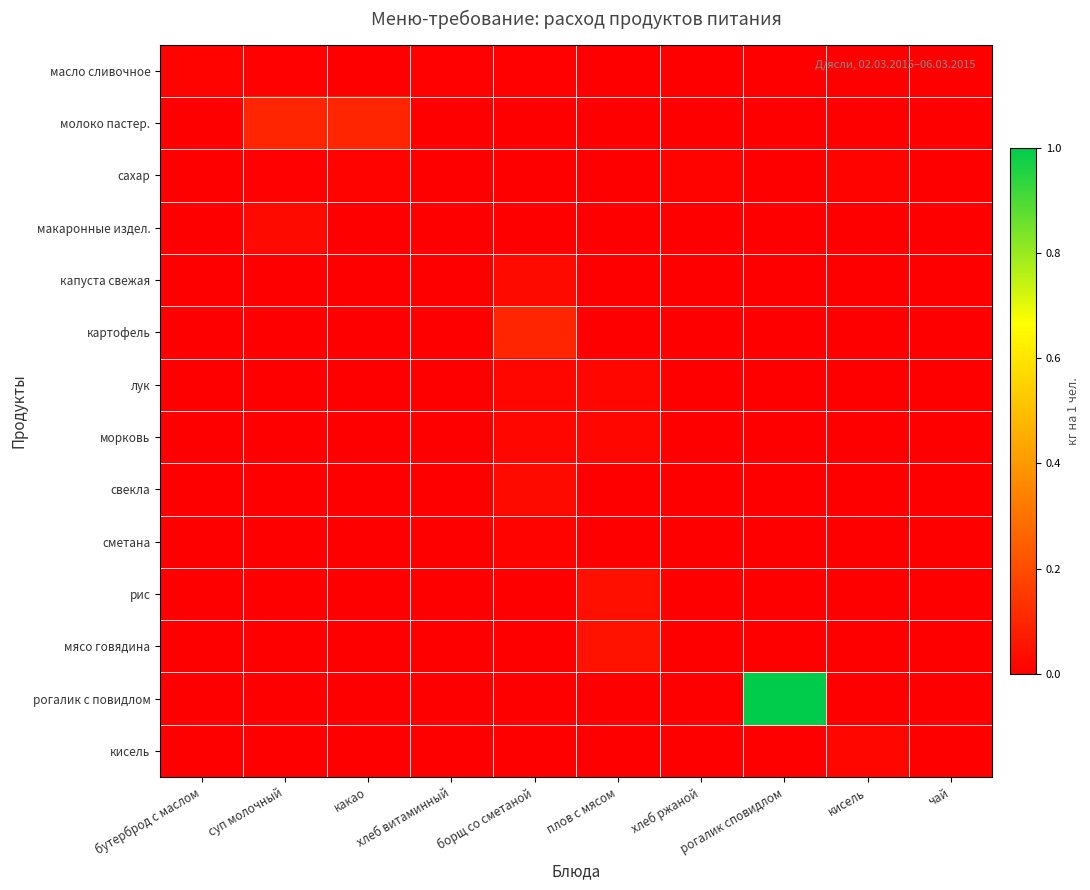

How many series are shown in this chart?

14